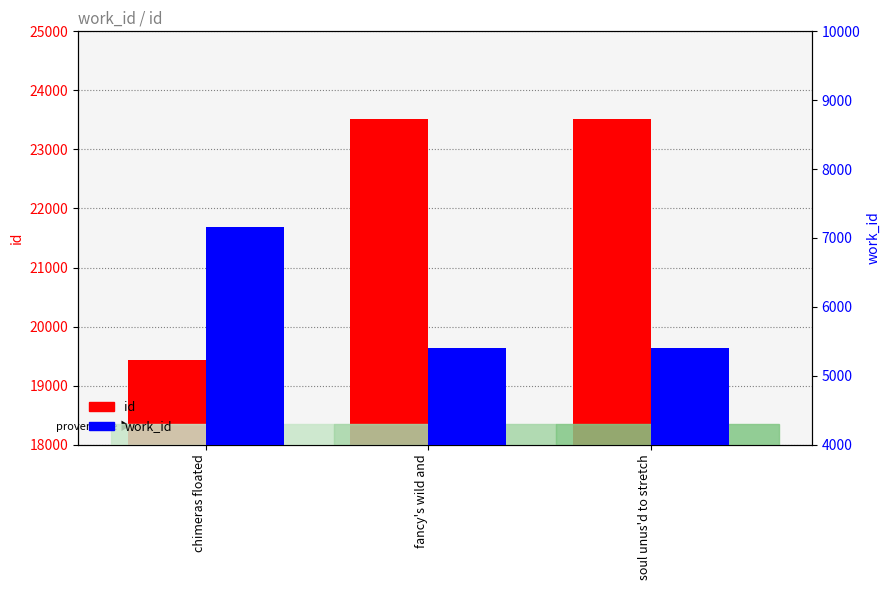

At which label is work_id closest to 6283?

chimeras floated